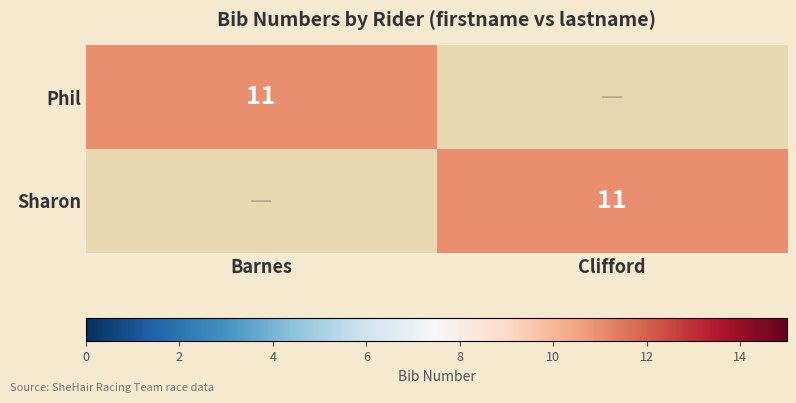

The Phil series shows 11 at Barnes. True or false?

True